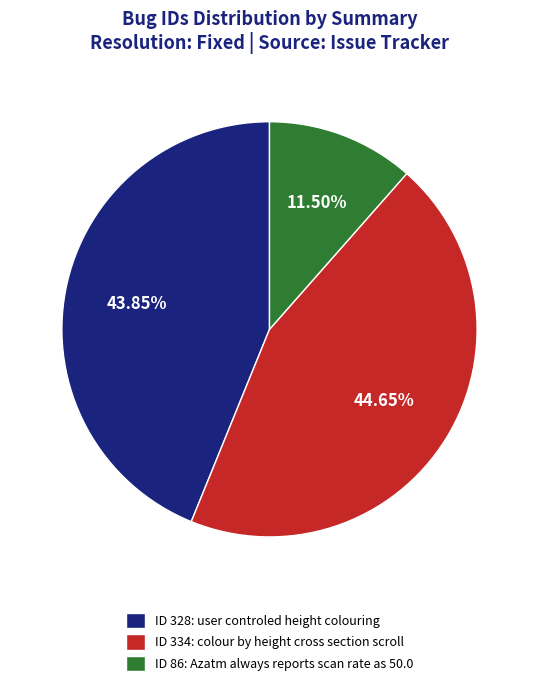

Count the number of slices in the pie.

3